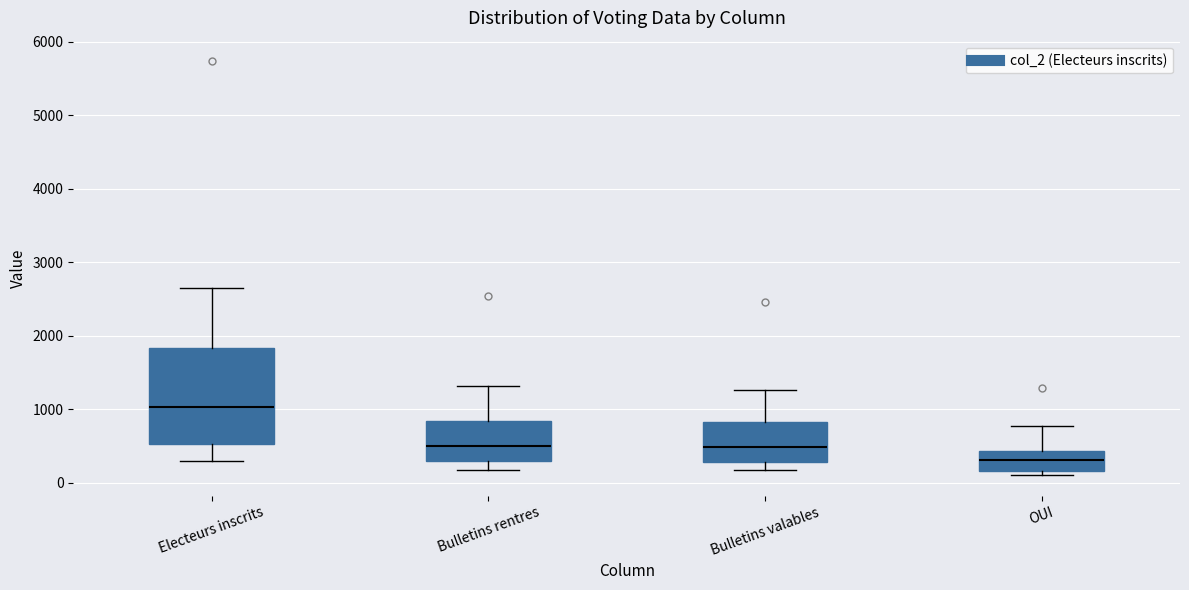

Reading left to right, read every box against the y-axis: the position of its median line, the range the box covers, and the ends of its whiskers. The values are not printed on the chart, so give them approximately, as read against the axis.

Electeurs inscrits: median 1000, box 500 to 1800, whiskers 300 to 2600
Bulletins rentres: median 500, box 300 to 800, whiskers 200 to 1300
Bulletins valables: median 500, box 300 to 800, whiskers 200 to 1300
OUI: median 300, box 200 to 400, whiskers 100 to 800